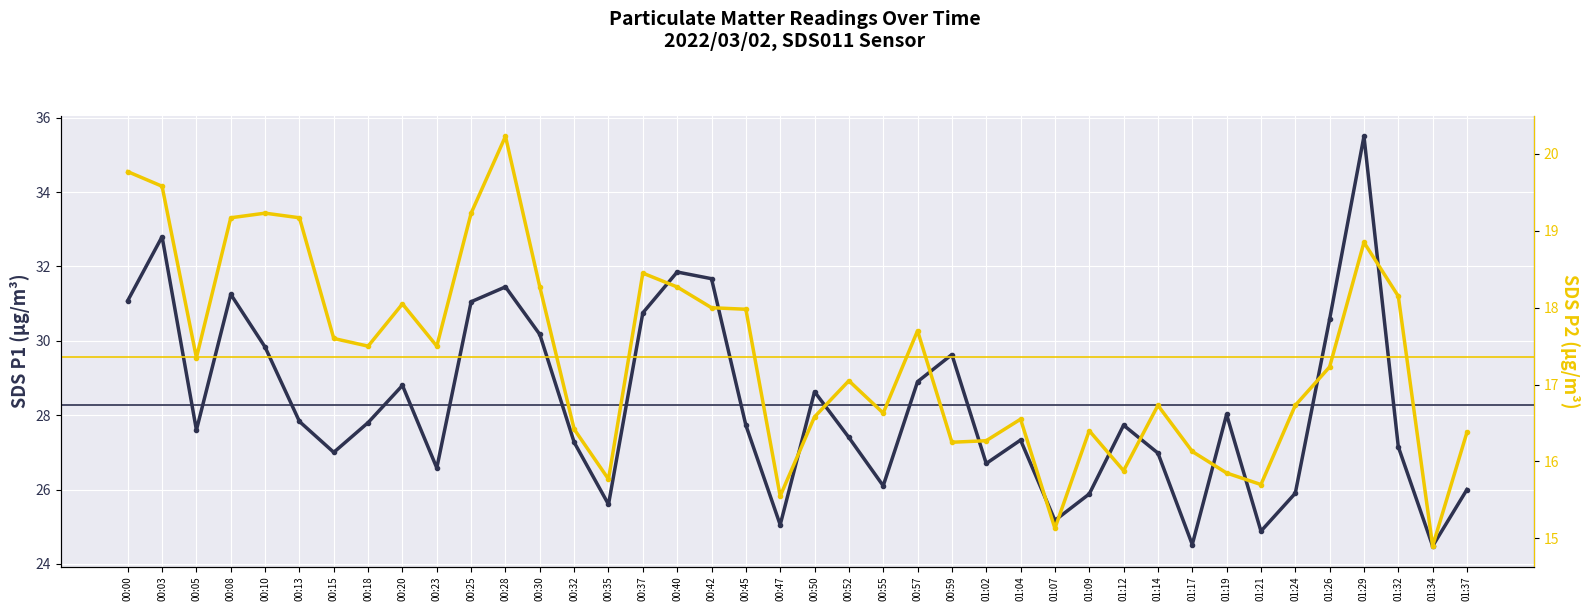

Which category has the highest value in the SDS_P2 series?

00:28